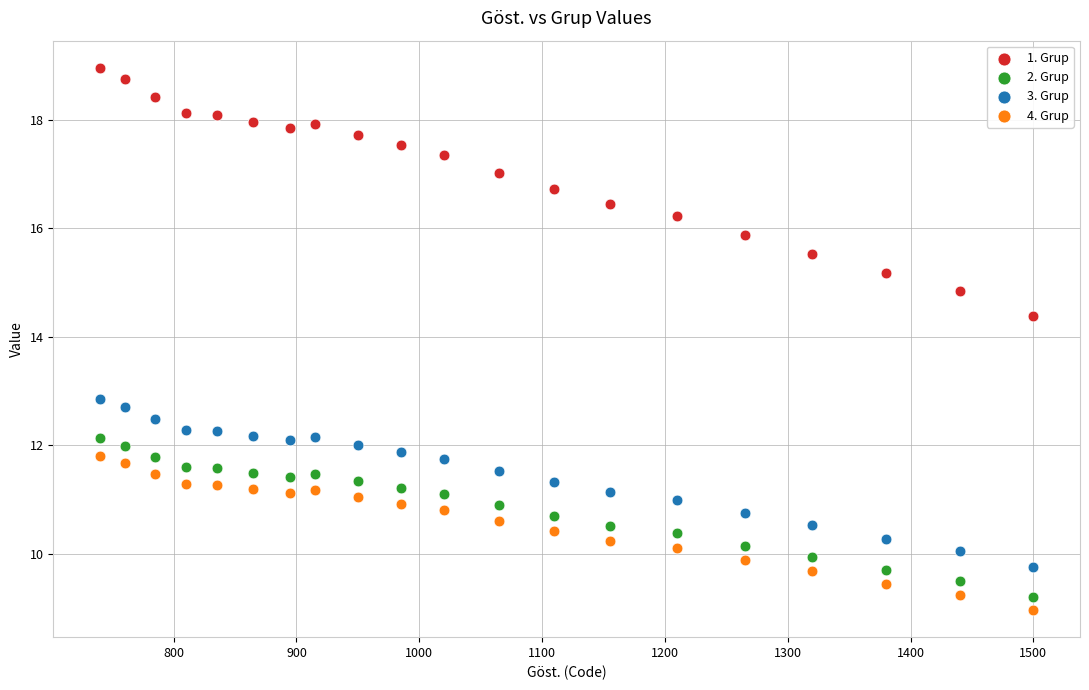

Which series contains the highest Y value?

1. Grup